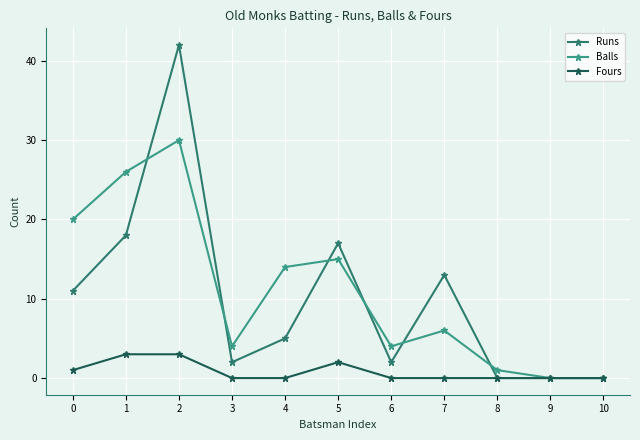

Count the number of data series in this chart.

3